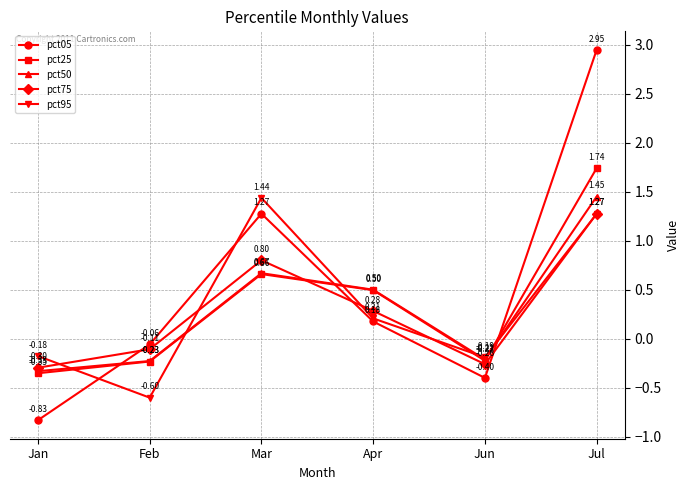

At which label does pct25 first exceed 0?

Mar